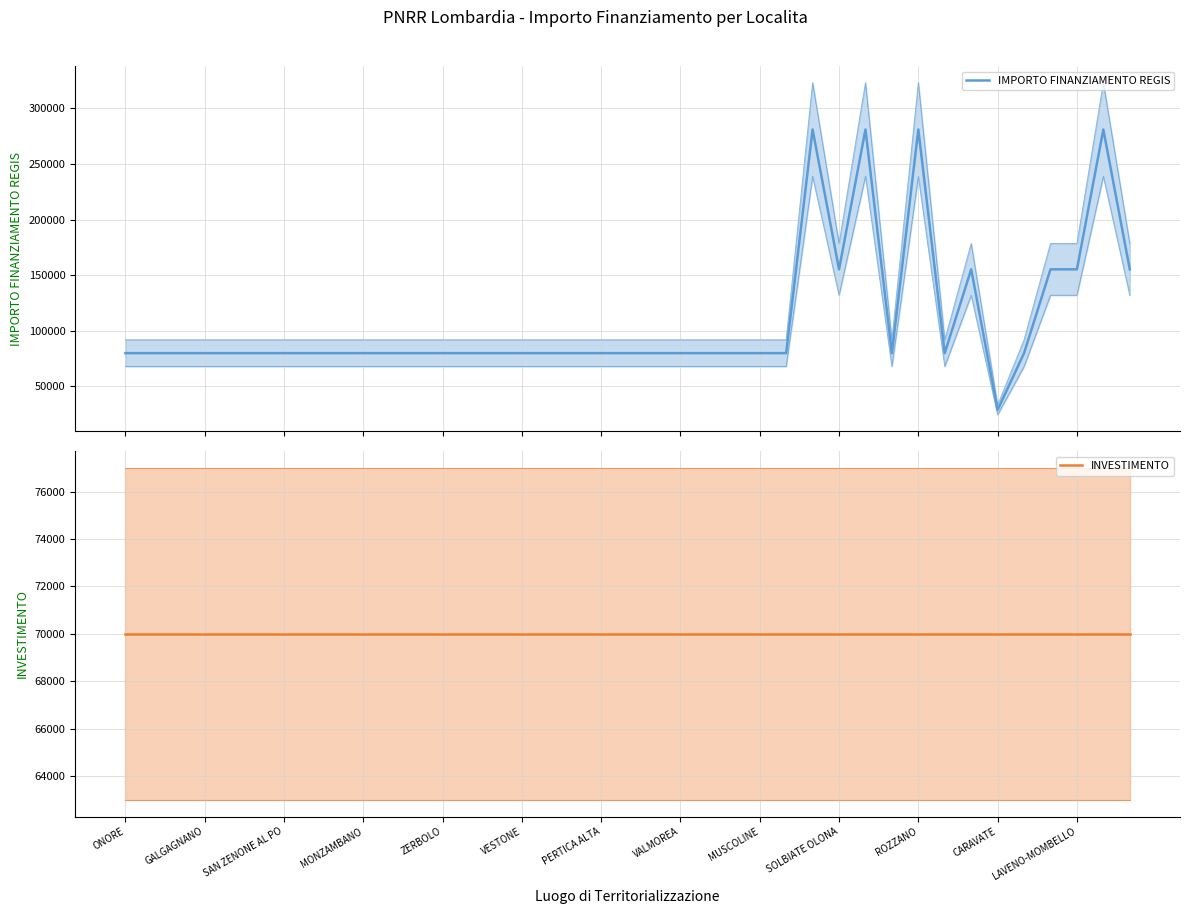

What is the value of the INVESTIMENTO point at the 36th from the left?

70000